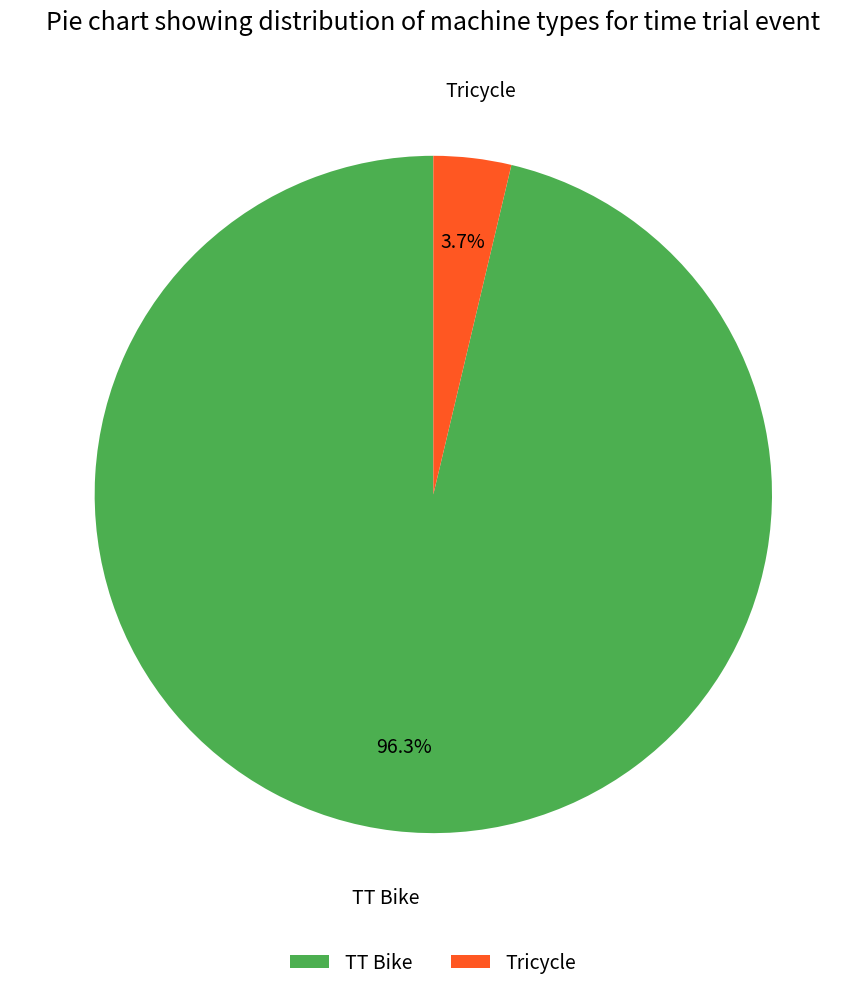

Is the sum of TT Bike and Tricycle greater than half?

Yes